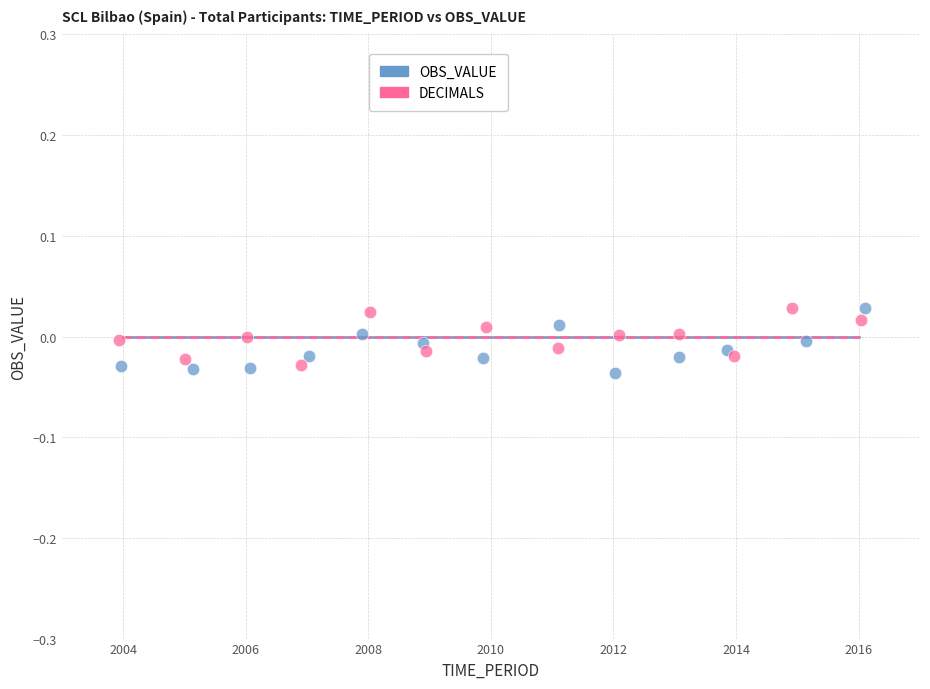

Which series has the widest spread of Y values?

OBS_VALUE